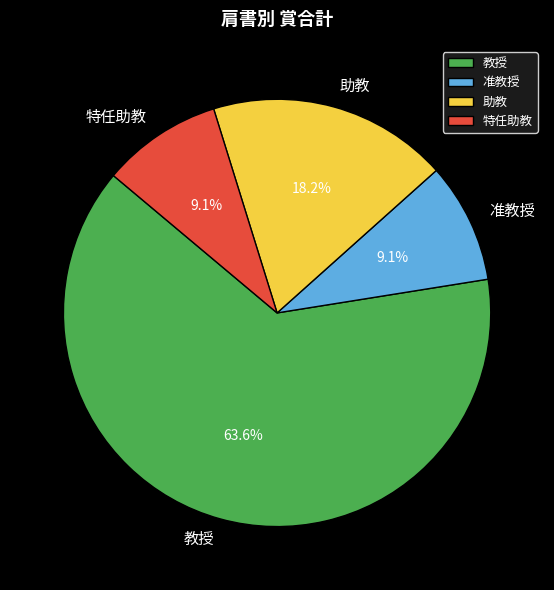

Combined, what portion of the pie is 教授 and 准教授?

72.7%